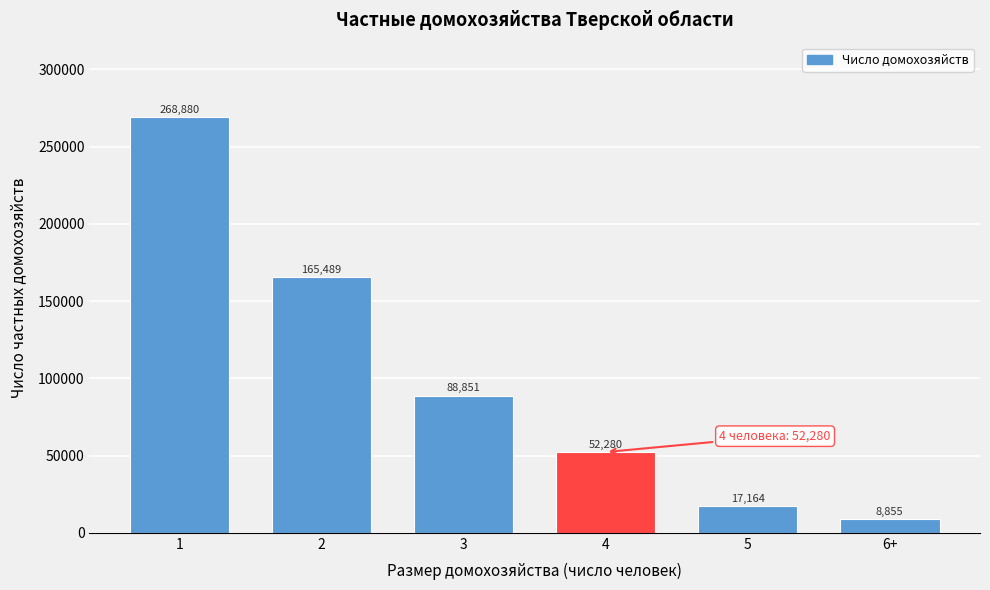

Reading left to right, transcribe all the data shown in this chart.

268880	165489	88851	52280	17164	8855